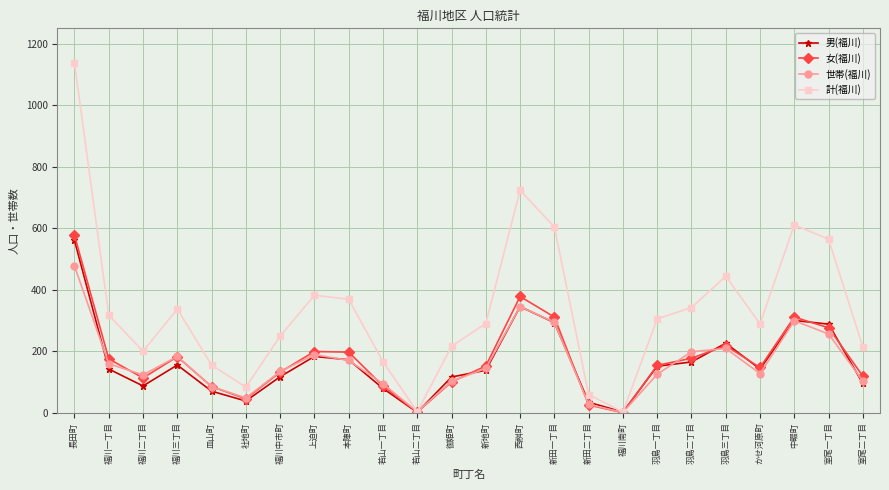

What is the highest value of the 計(福川) series?

1137